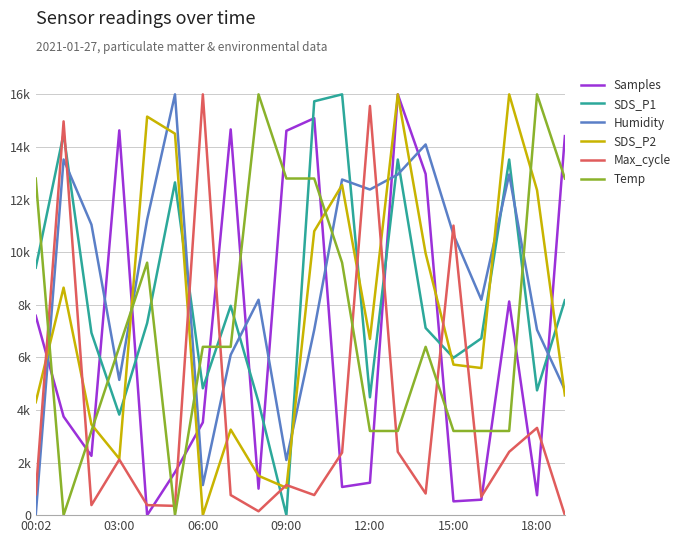

True or false: Max_cycle has more than 1 points higher than both neighbors.

True